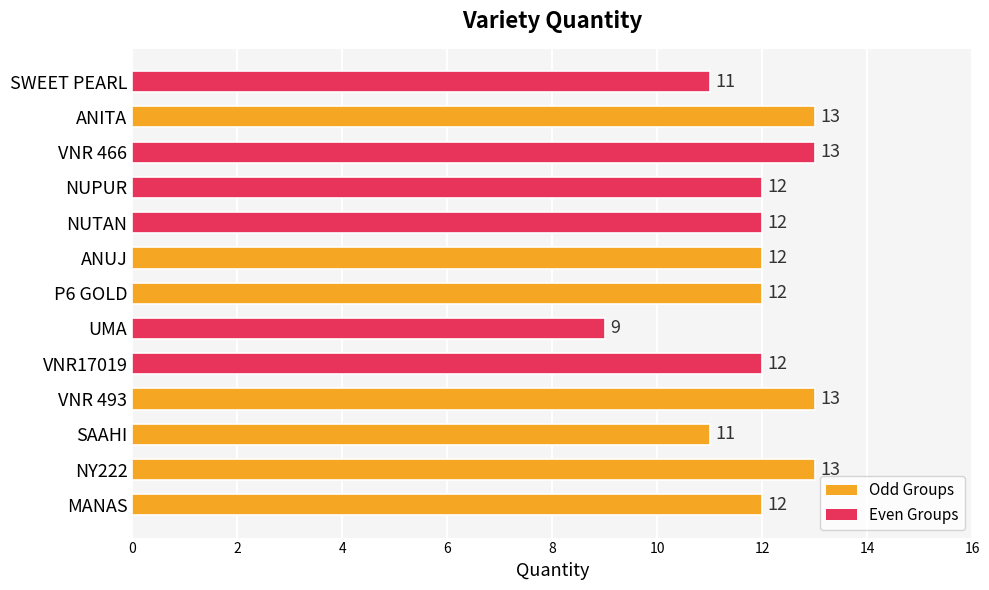

What is the minimum value shown in the chart?

9